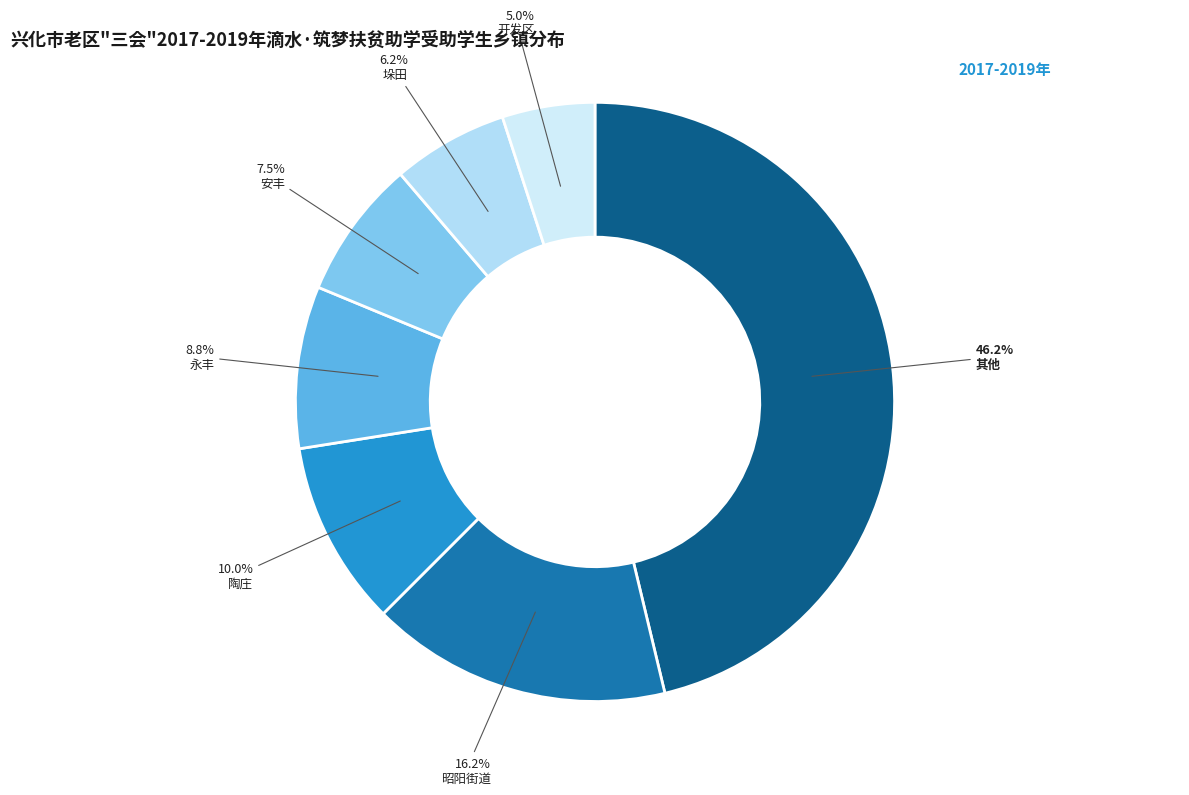

How many slices are in this pie chart?

7